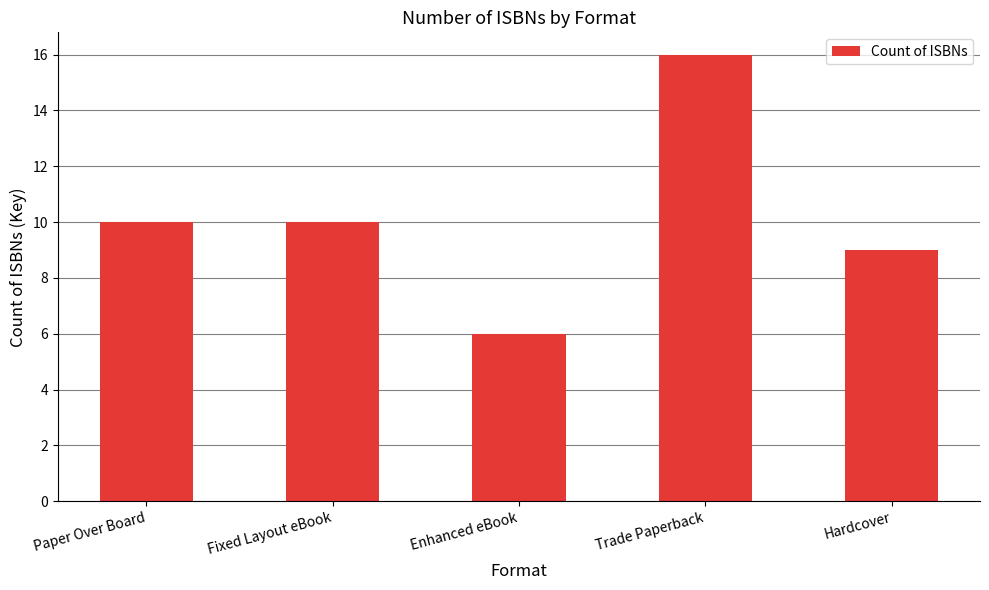

How many categories are shown in the chart?

5